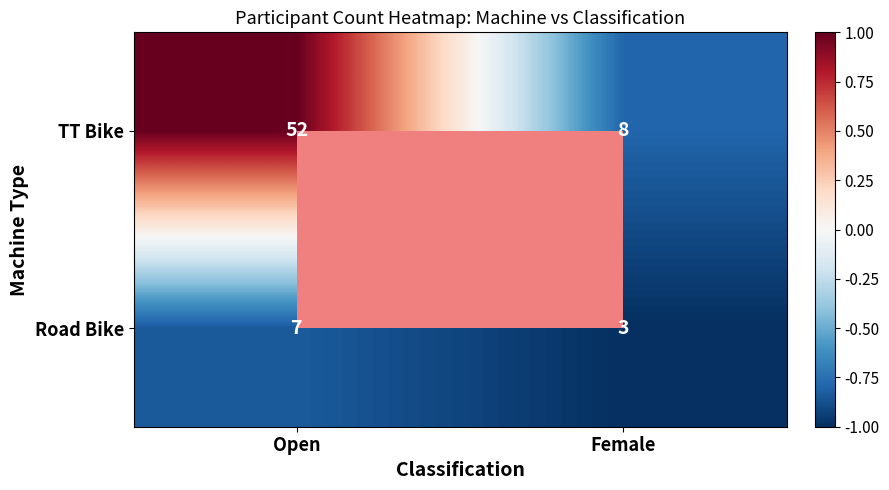

Which series changed the most between Open and Female?

TT Bike